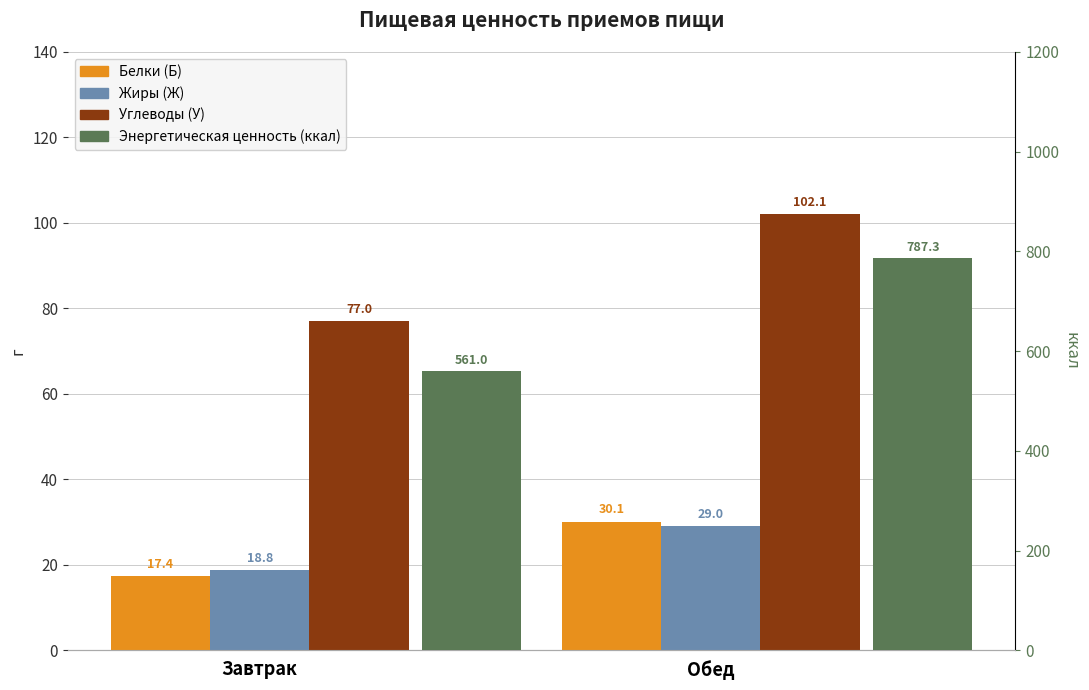

What is the difference between the Белки (Б) values at Завтрак and Обед?

12.7